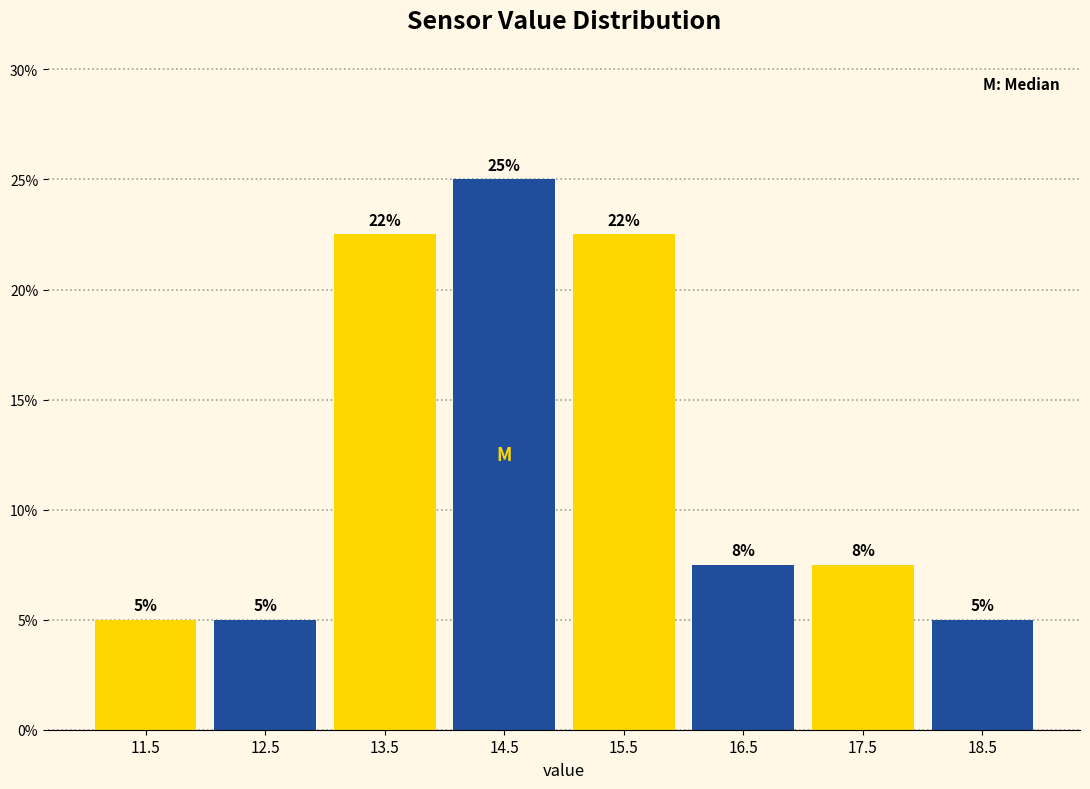

Which range on the x-axis has the tallest bar?

14 to 15